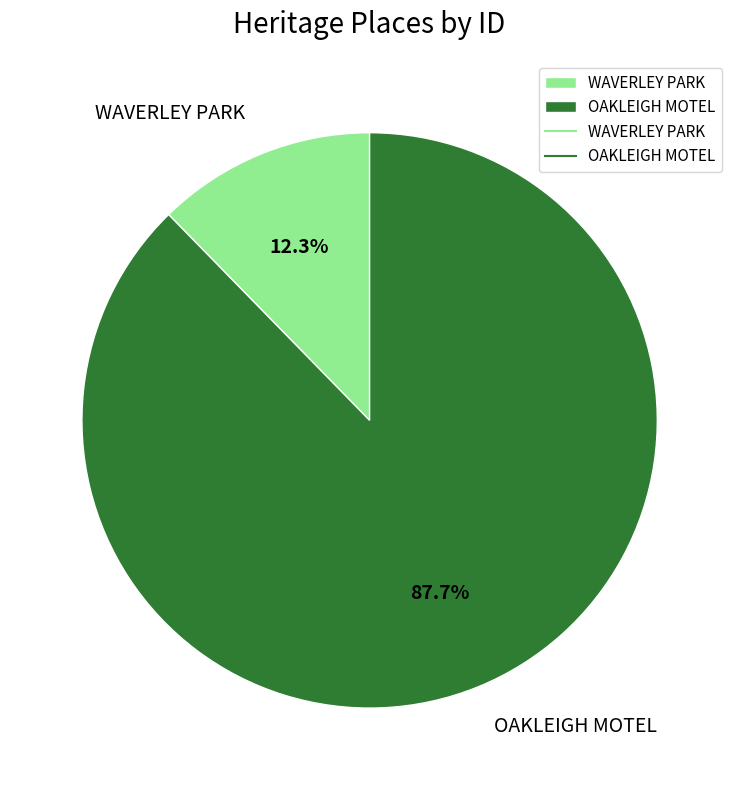

How many segments does this pie chart have?

2